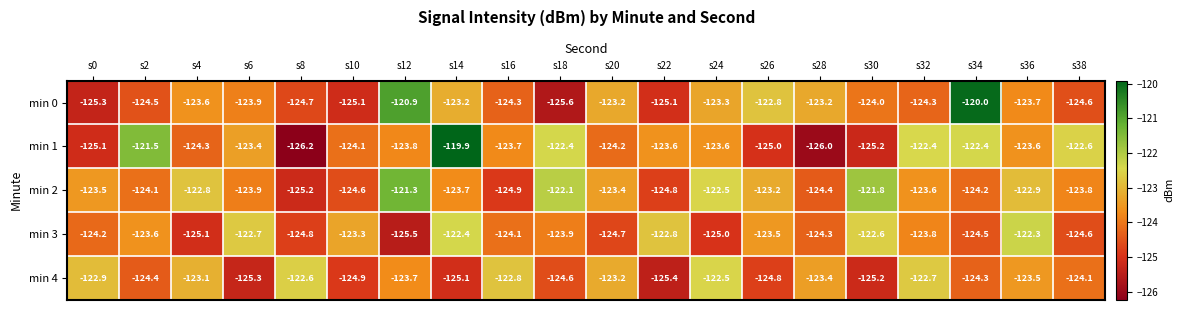

Which series has the widest spread of values?

min 1